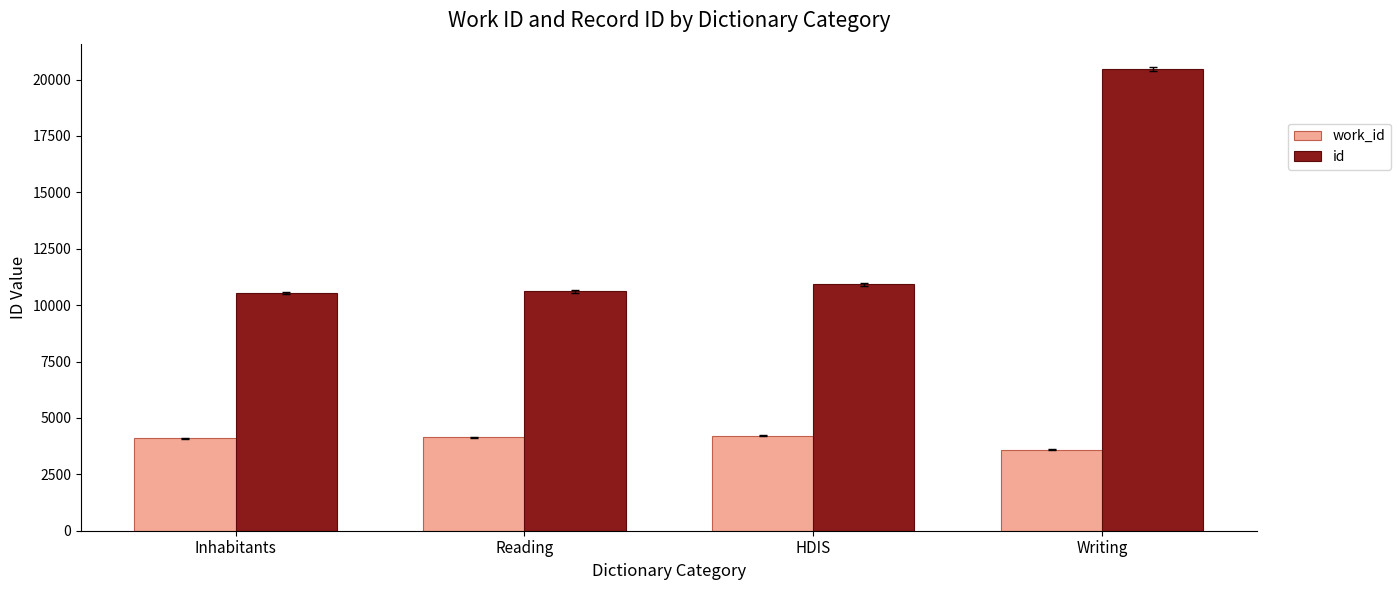

Between Reading and Writing, which series saw the biggest shift?

id